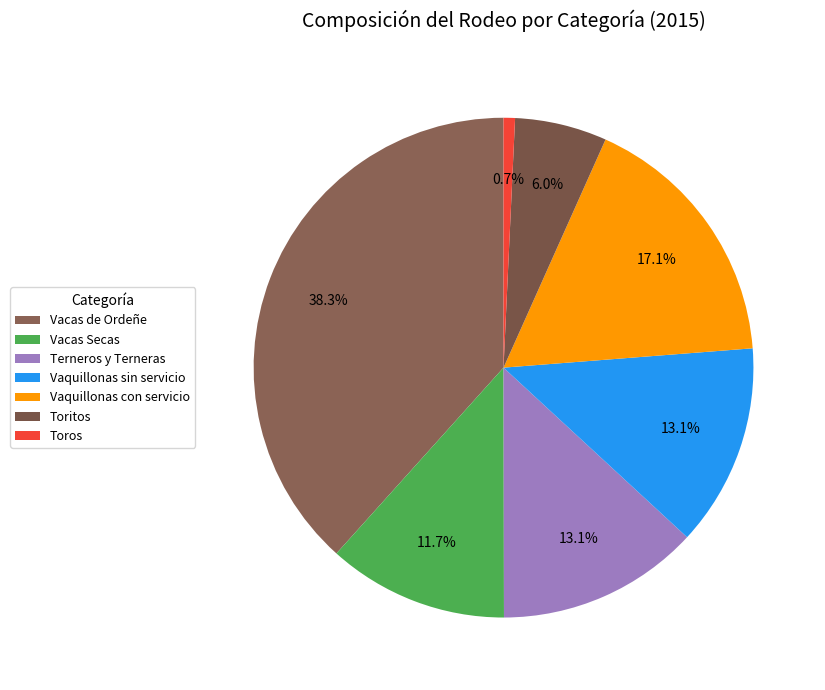

What percentage is NOT represented by Vaquillonas sin servicio?

86.9%